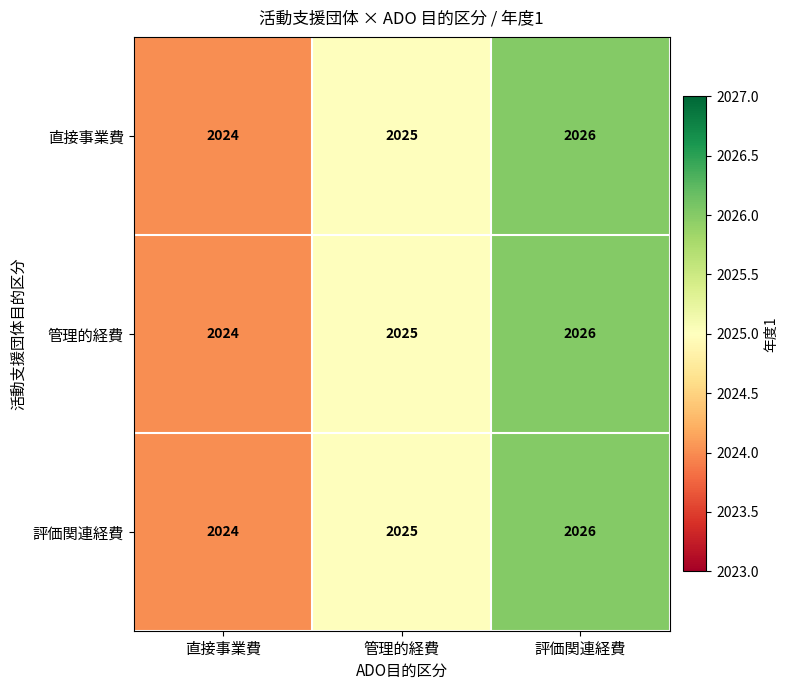

List the labels in order of 管理的経費 value, largest first.

評価関連経費, 管理的経費, 直接事業費